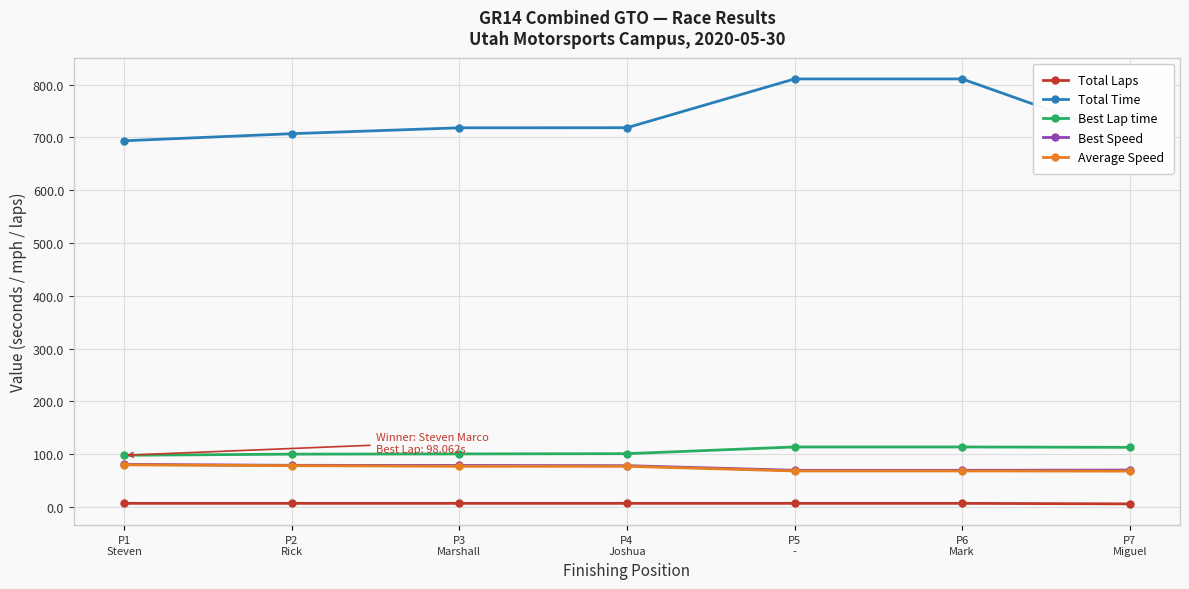

What is the sum of the Total Time values at P4
Joshua and P7
Miguel?

1417.1